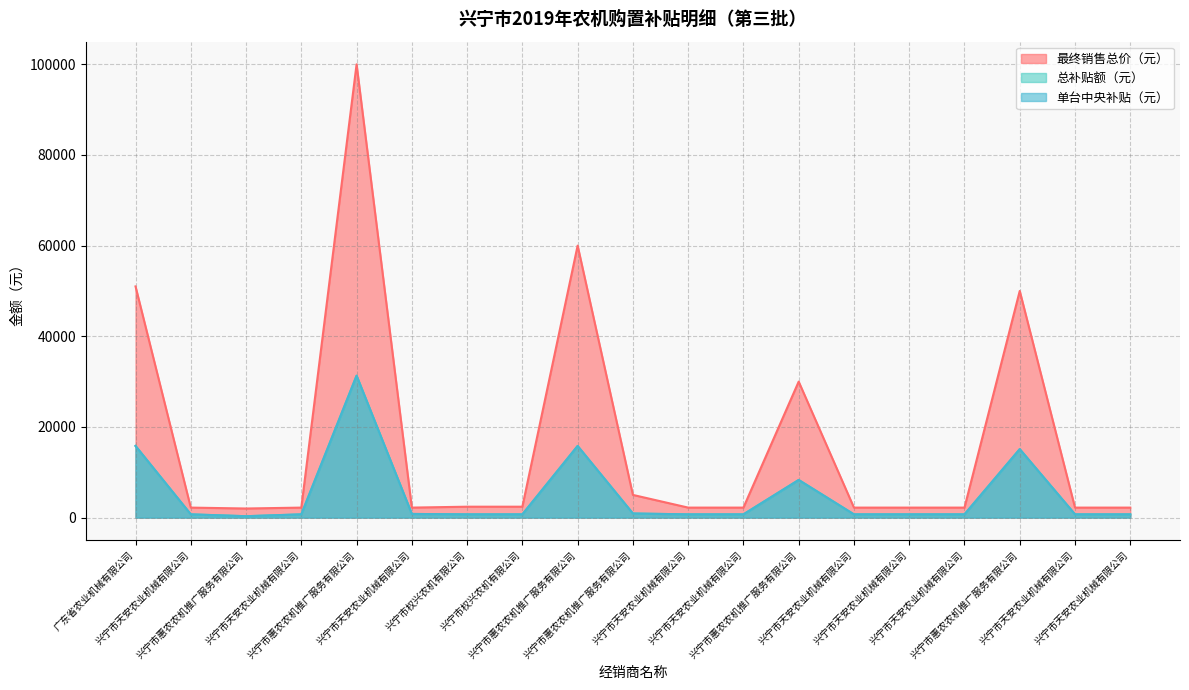

List the series in order of their peak value, lowest first.

总补贴额（元）, 单台中央补贴（元）, 最终销售总价（元）